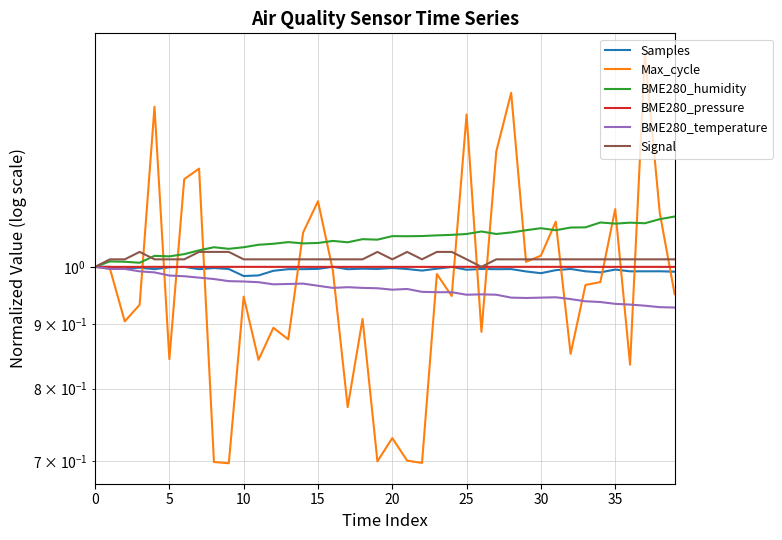

True or false: Samples and BME280_temperature intersect in this chart.

False